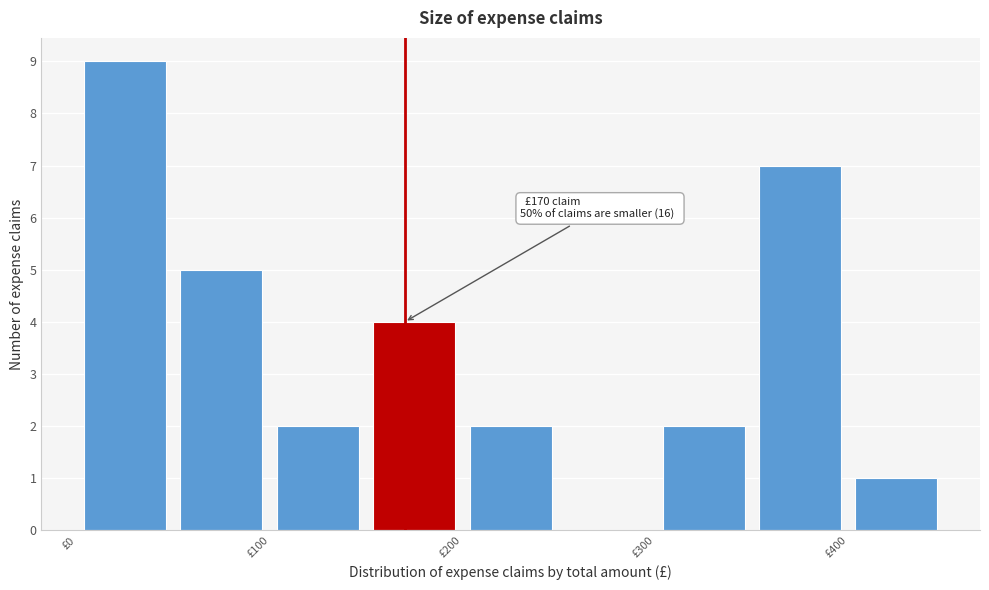

Which range on the x-axis has the tallest bar?

0 to 50